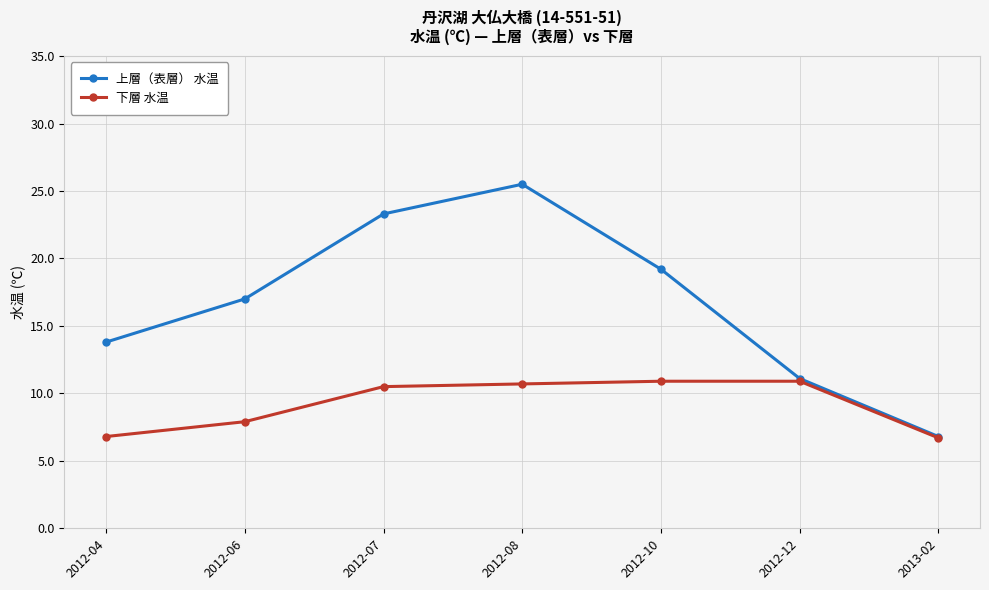

What is the value of the 下層 水温 point at the 3rd from the left?

10.5